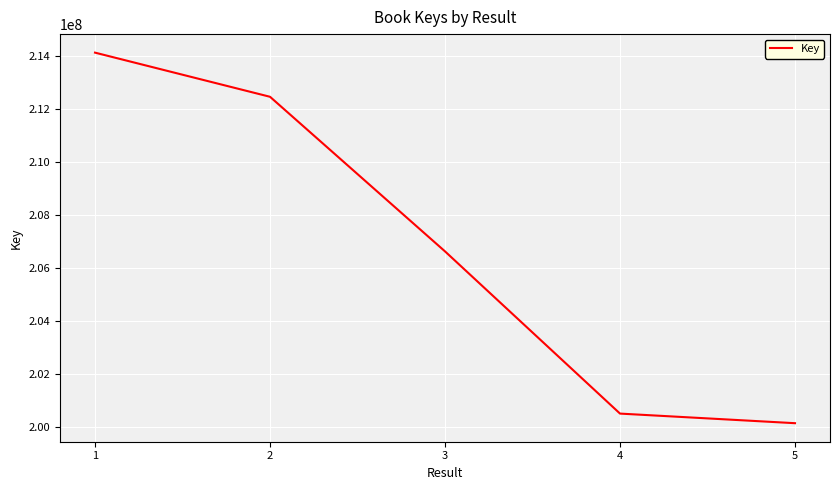

List the labels in order of value, smallest first.

5, 4, 3, 2, 1